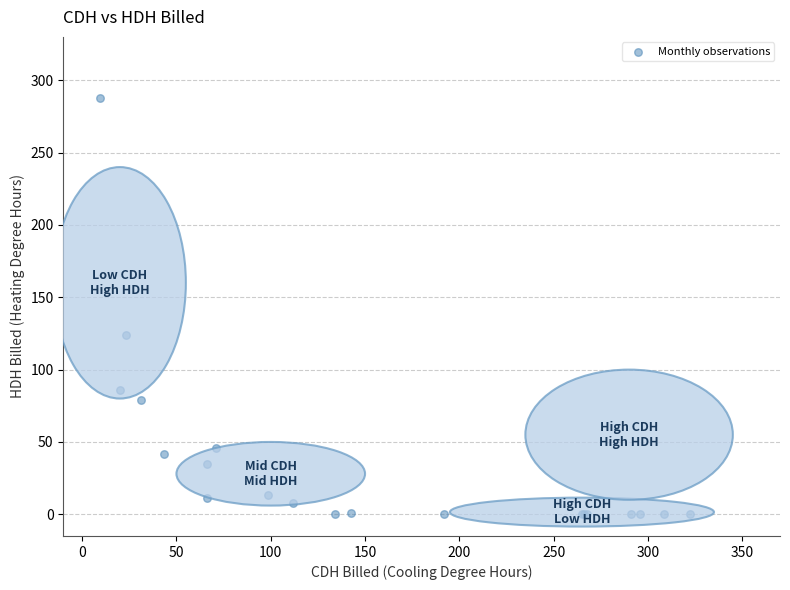

What Y value in the scatter plot is closest to 144?

123.9